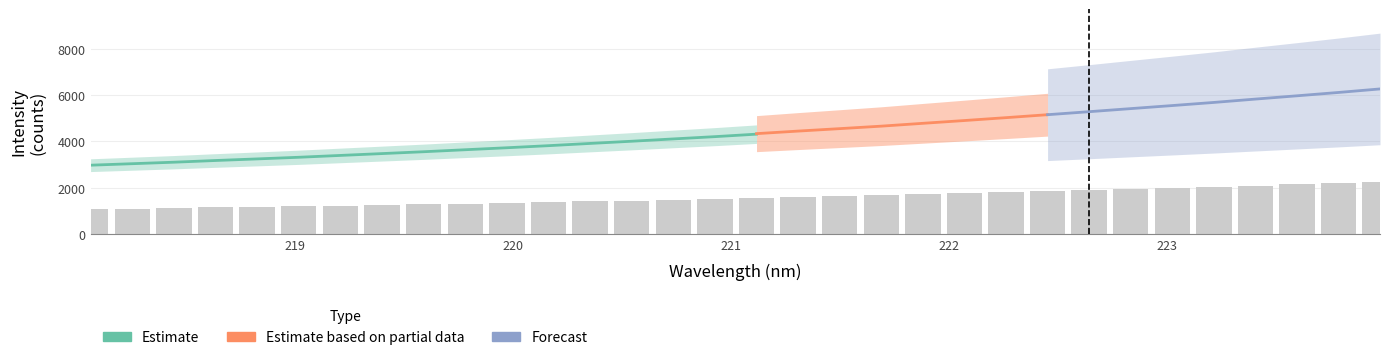

What is the difference between the maximum and minimum values?

1176.4